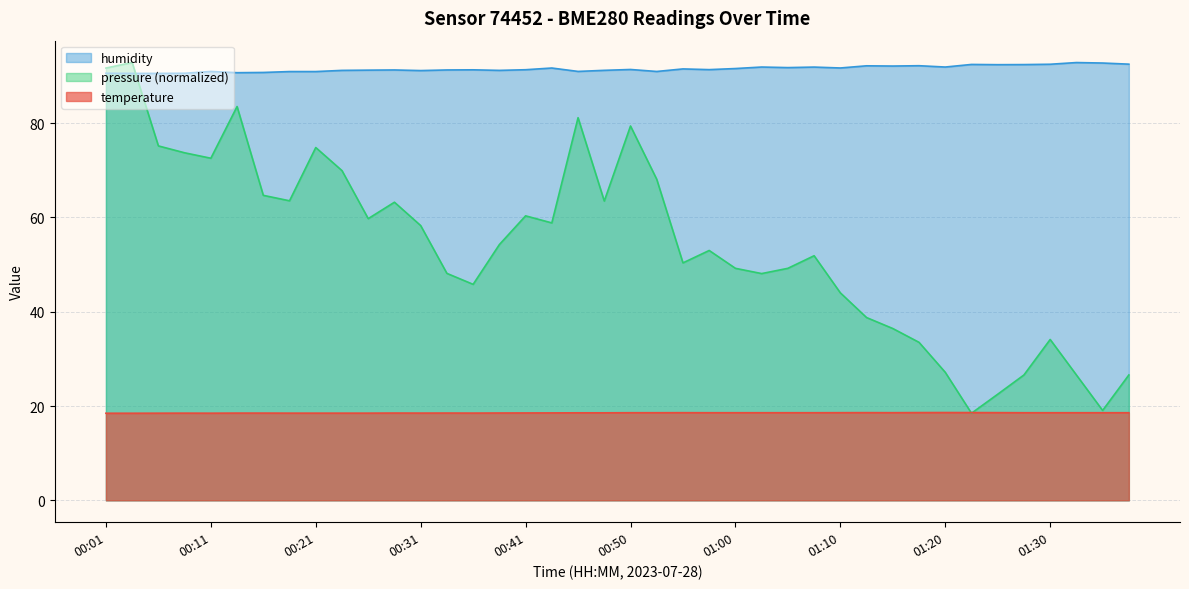

How many lines are shown in the chart?

3